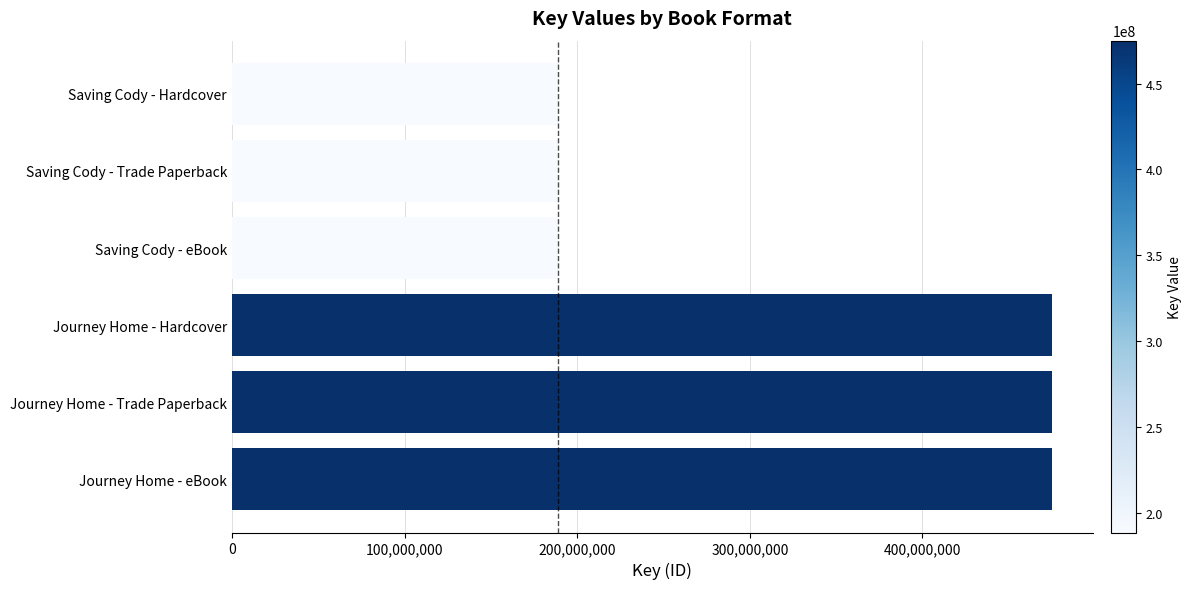

Reading bottom to top, transcribe all the data shown in this chart.

474911381	474911381	474911381	188920025	188920025	188920025